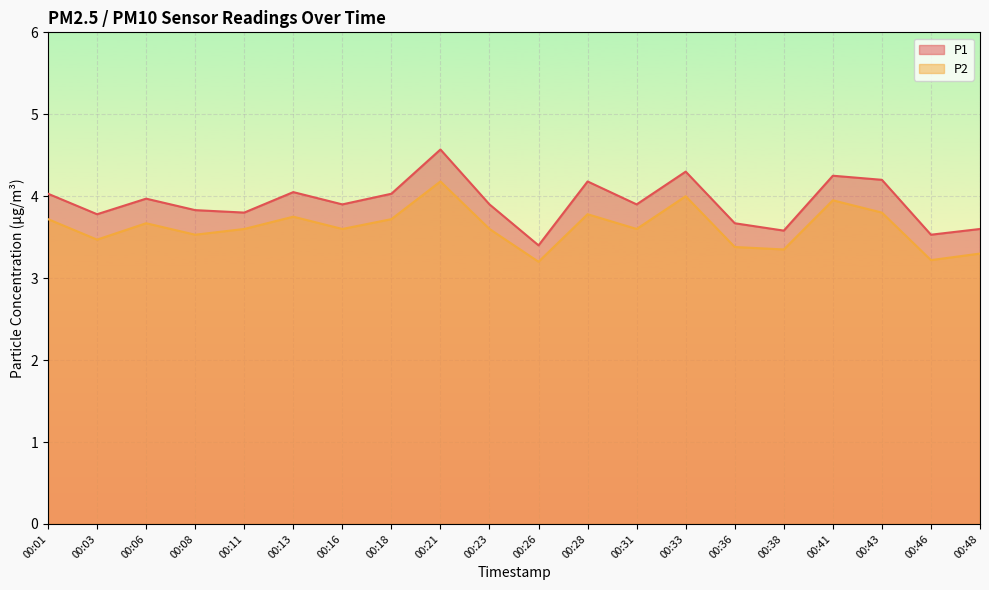

What is the lowest value of the P2 series?

3.2